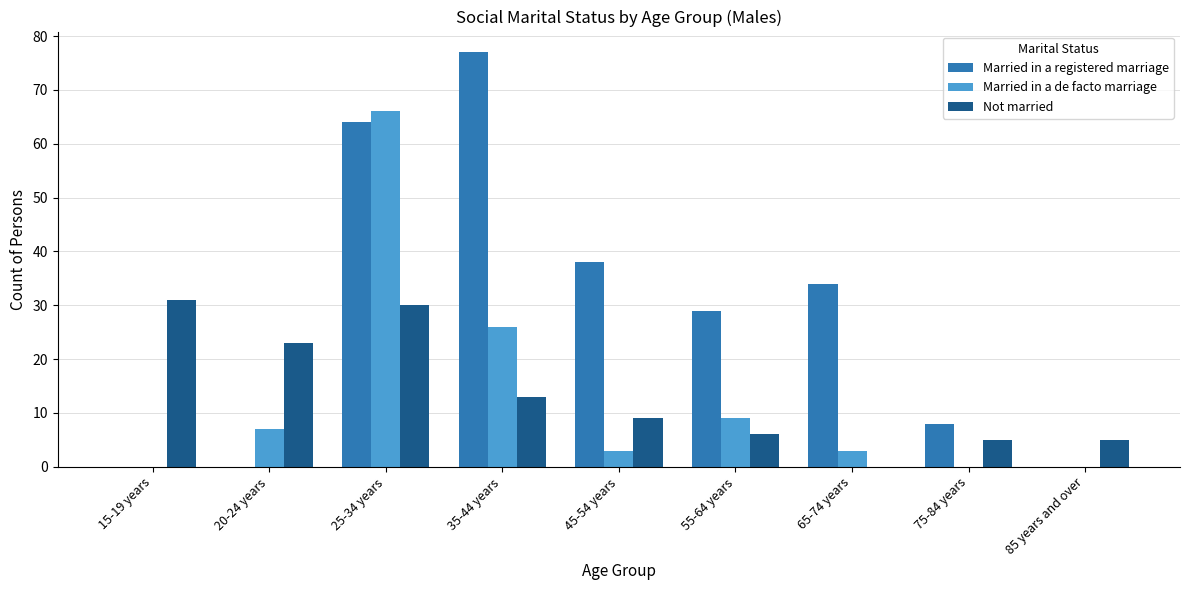

What is the sum of the Married in a registered marriage values at 75-84 years and 25-34 years?

72